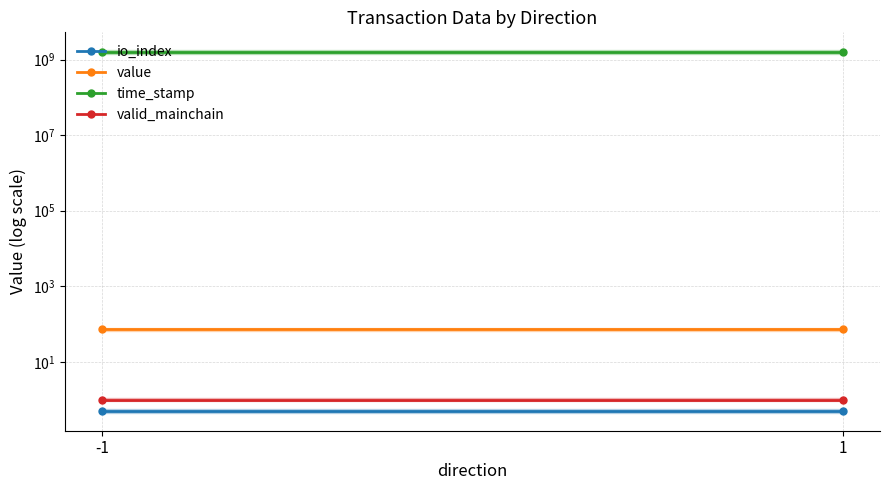

Reading left to right, what are all the values shown in this chart?

io_index: 0.5	0.5
value: 73.3	73.3
time_stamp: 1599764679.0	1599764617.0
valid_mainchain: 1.0	1.0